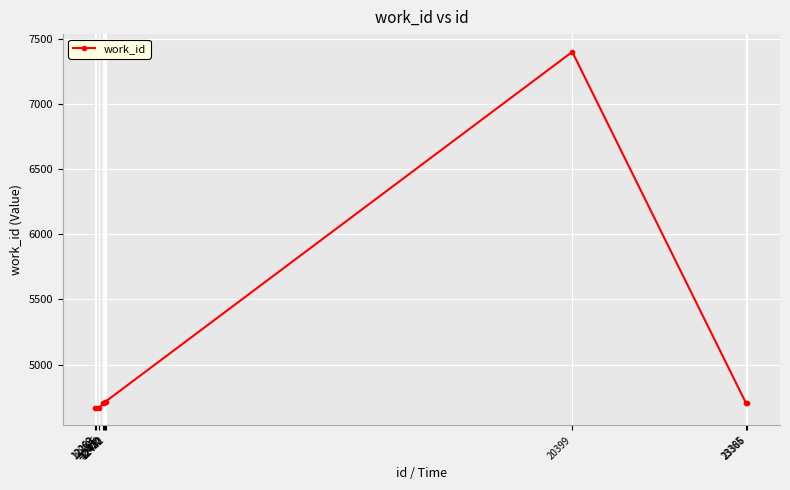

Read the value at 12400.

4702